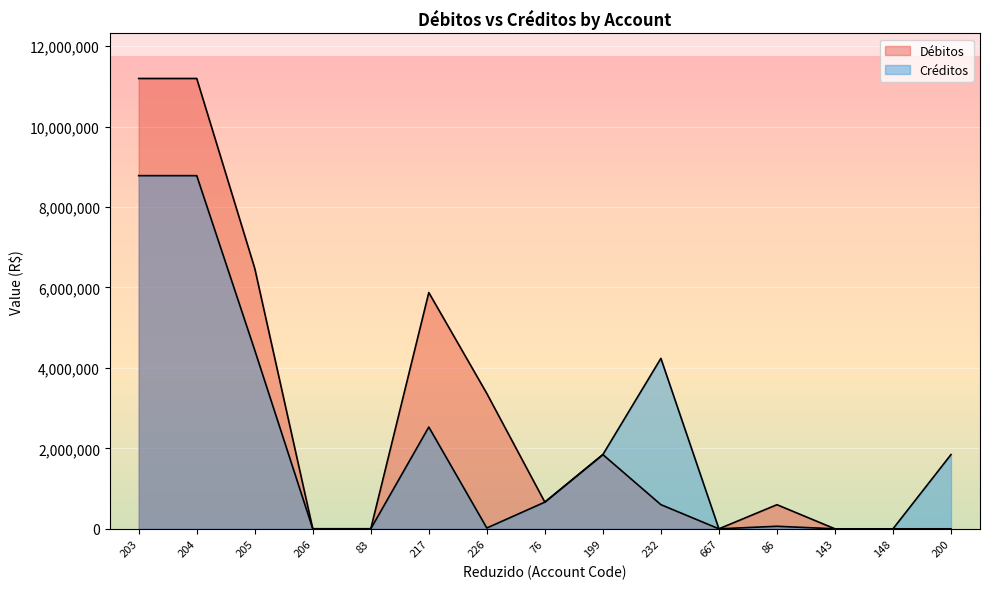

Is it true that Débitos equals 17334753.8 at 203?

False